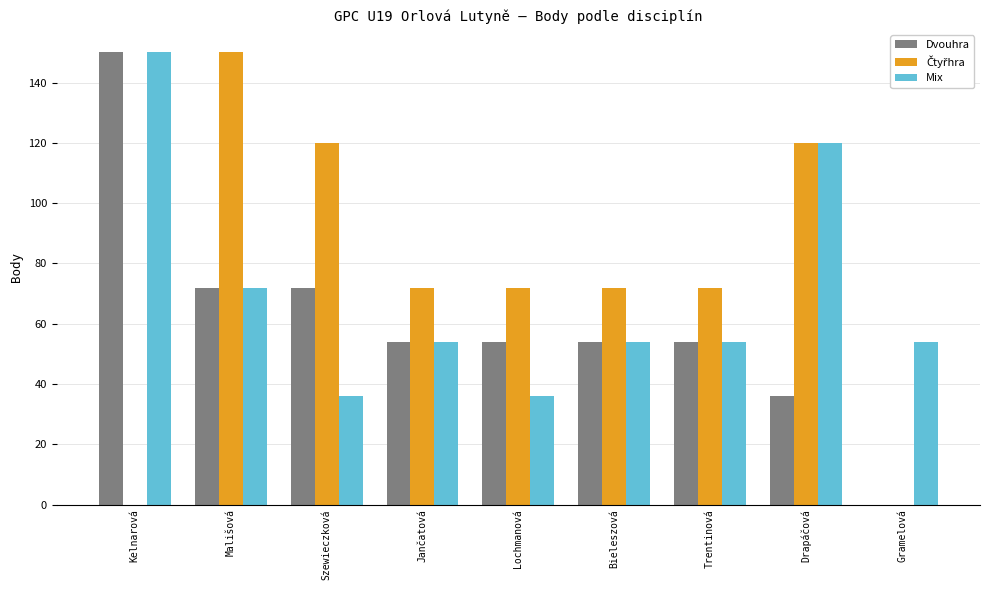

At which label does Dvouhra reach its peak?

Kelnarová